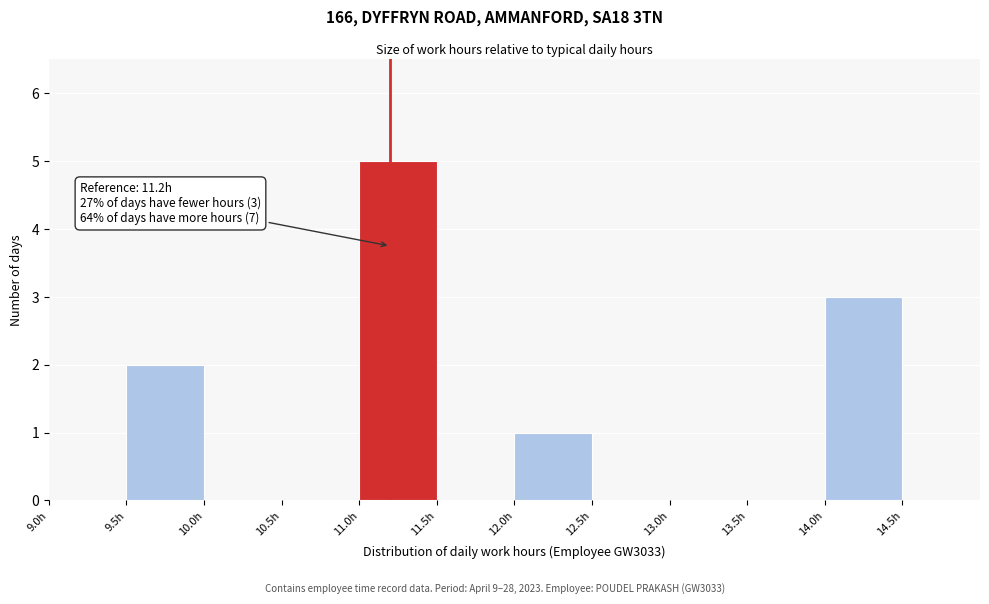

Which range on the x-axis has the tallest bar?

11.0 to 11.5